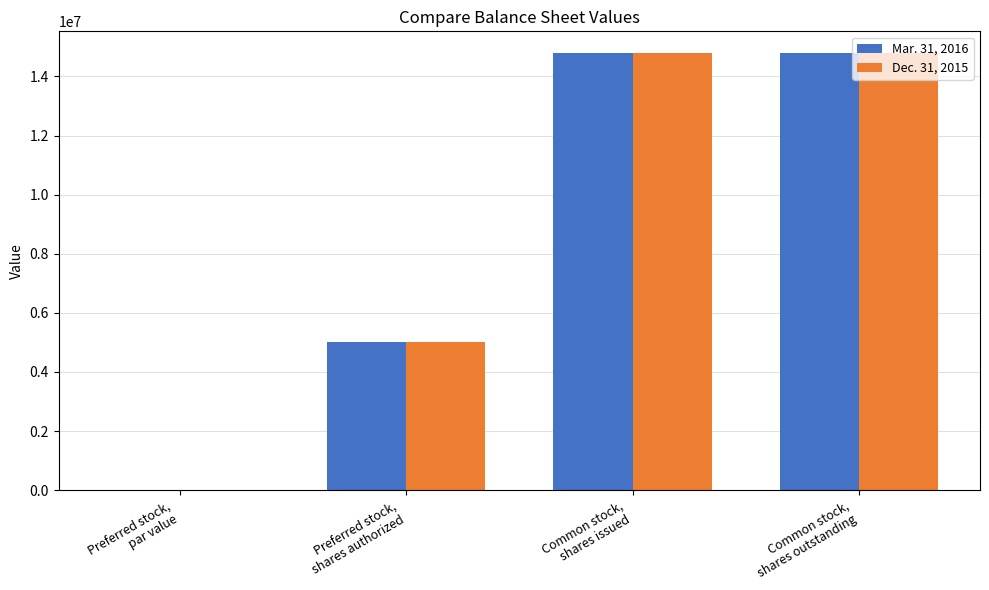

What is the maximum value for Dec. 31, 2015?

14785868.0